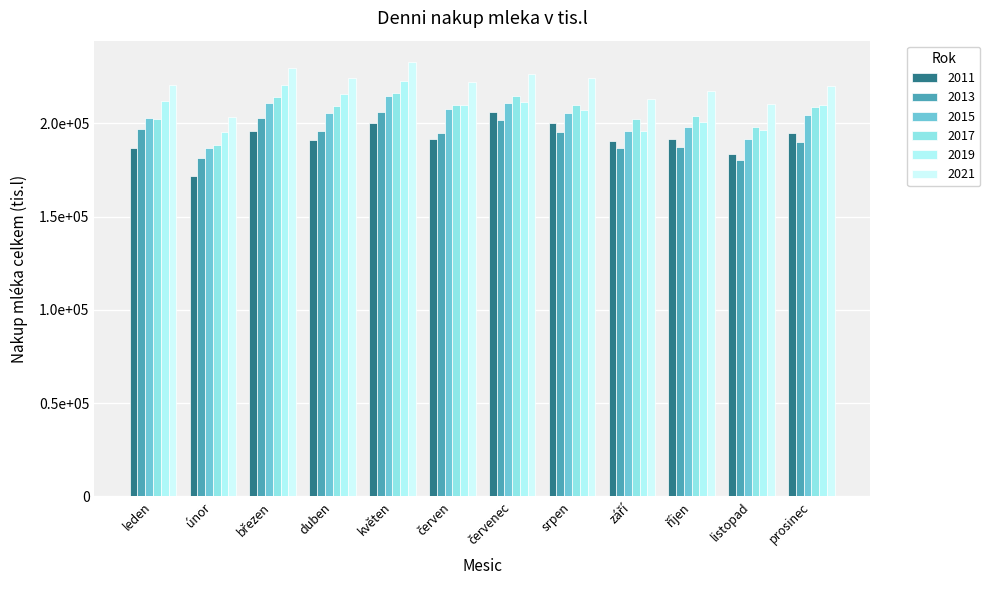

What are all the series names shown in the legend?

2011, 2013, 2015, 2017, 2019, 2021